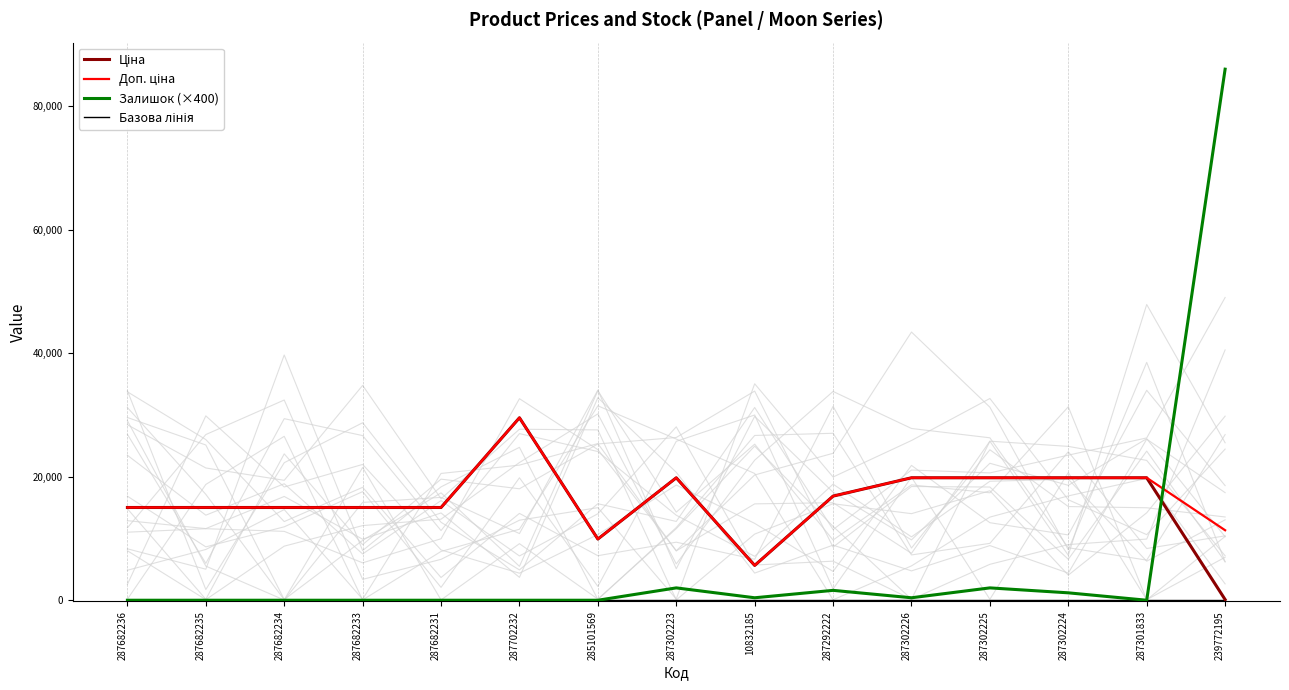

Which category has the lowest value across all series?

287682236